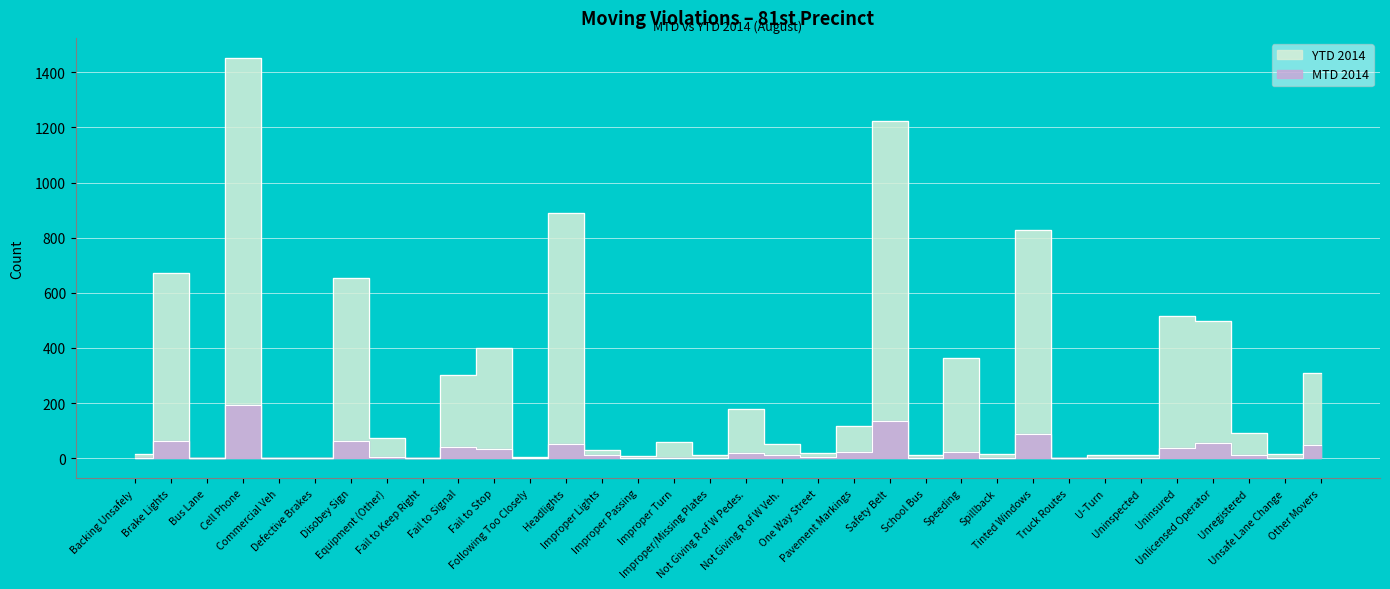

Rank the series by their maximum value, from highest to lowest.

YTD 2014, MTD 2014